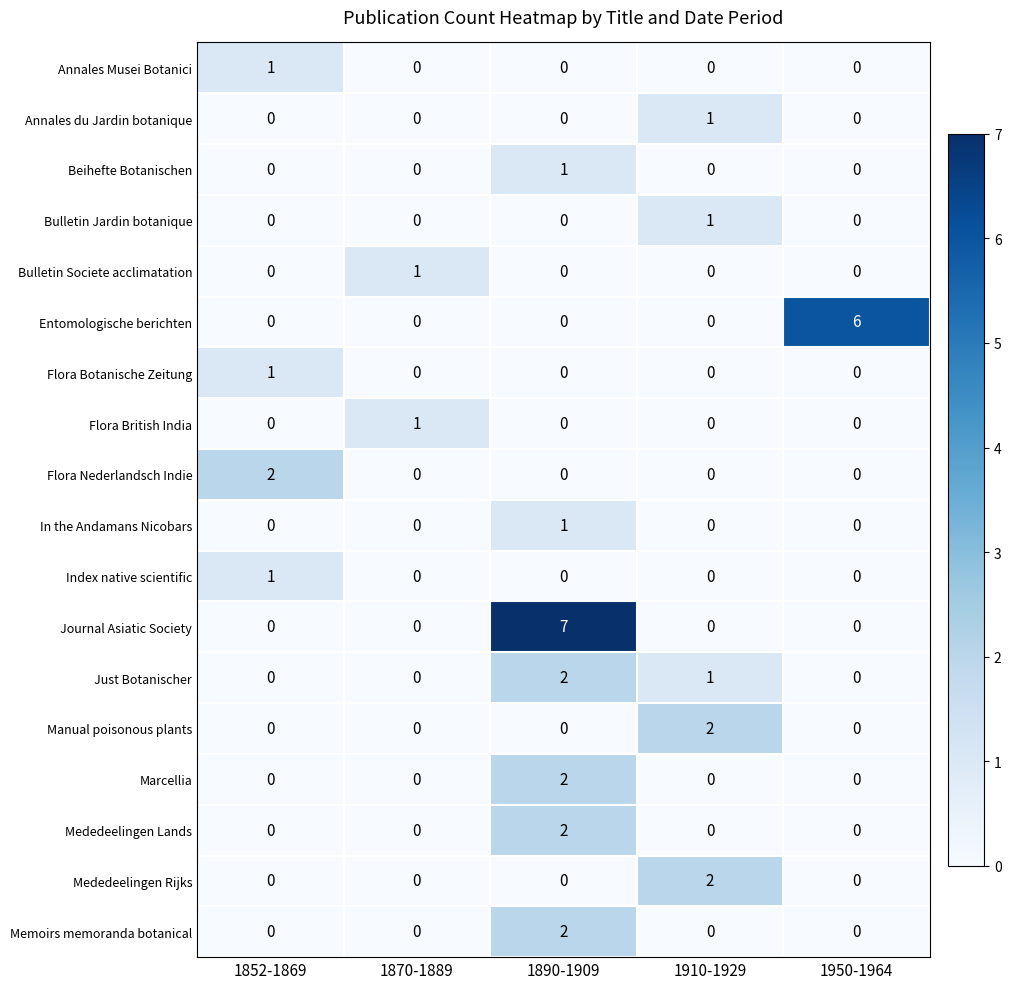

The value of Mededeelingen Lands at 1890-1909 is 1. True or false?

False